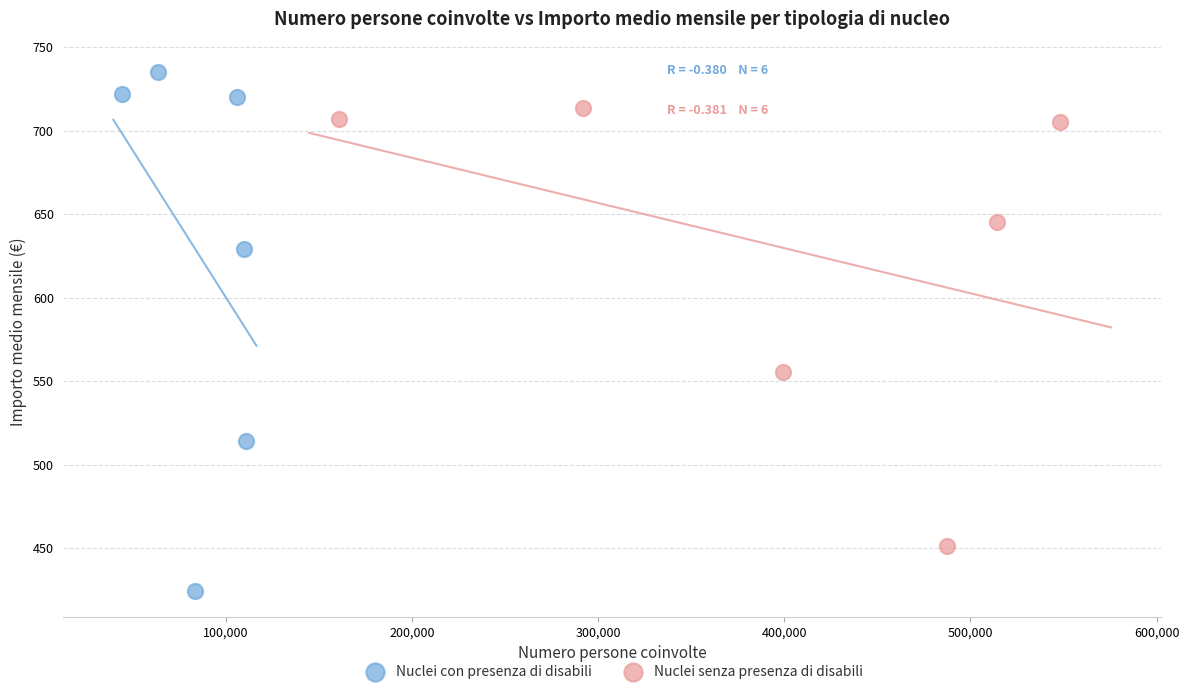

Which series contains the lowest Y value?

Nuclei con presenza di disabili